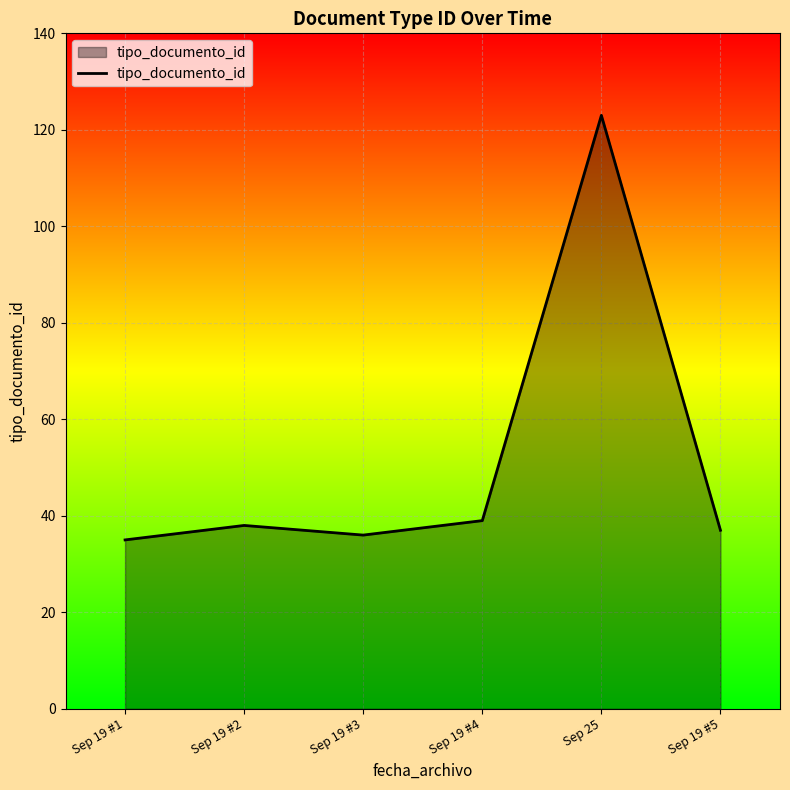

What is the greatest value displayed?

123